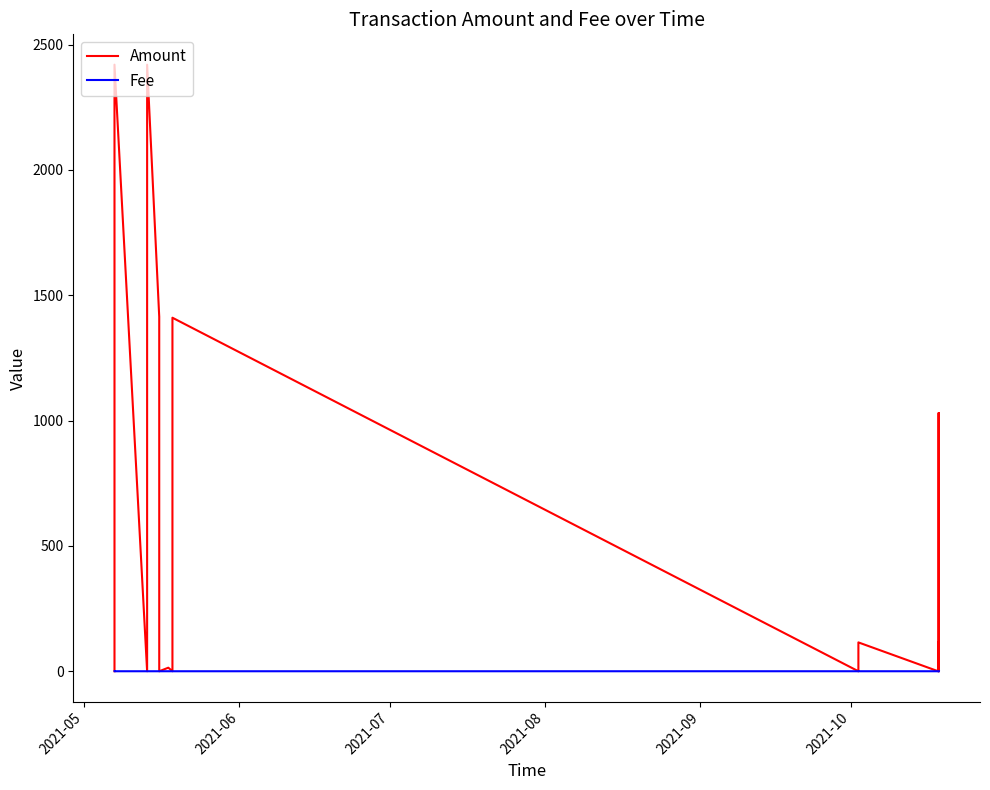

Which category has the highest value in the Fee series?

2021-10